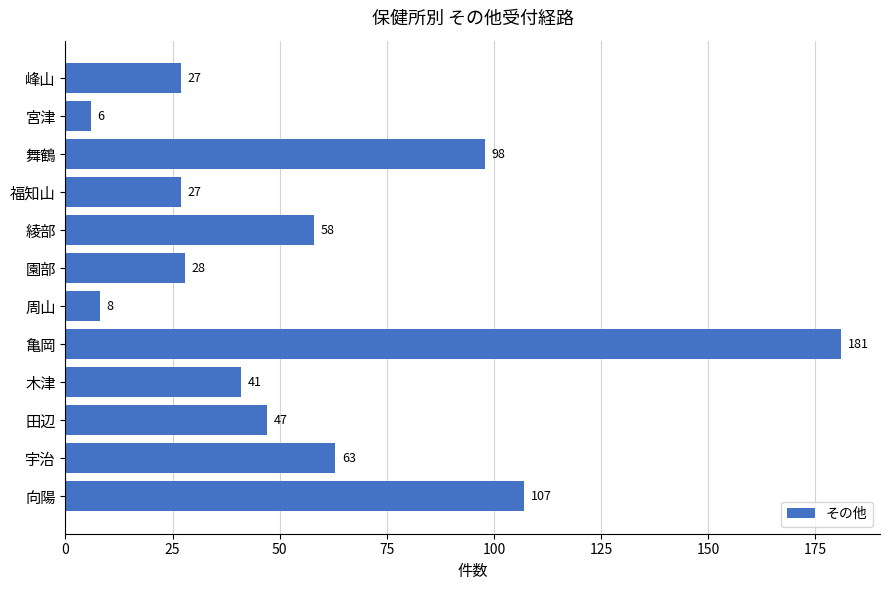

At which category does the chart reach its minimum across all series?

宮津